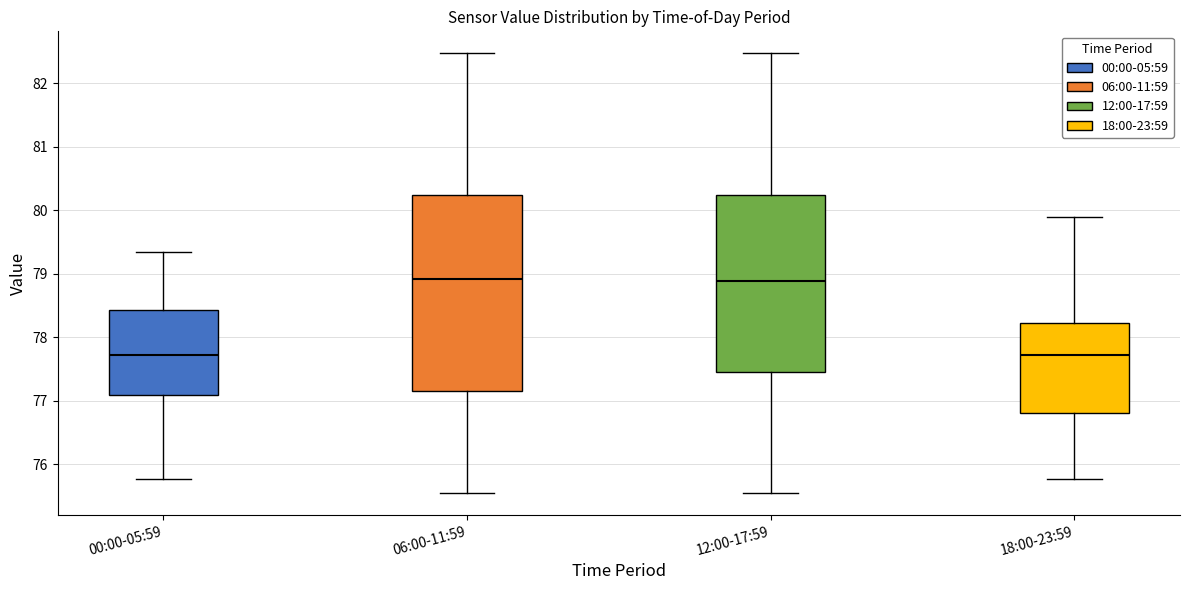

Where is the lower edge of the box for 12:00-17:59 on the y-axis? The values are not printed on the chart, so give them approximately, as read against the axis.

77.4